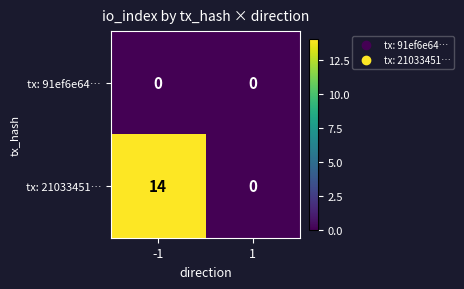

Reading left to right, what are all the values shown in this chart?

tx: 91ef6e64…: -1=0	1=0
tx: 21033451…: -1=14	1=0